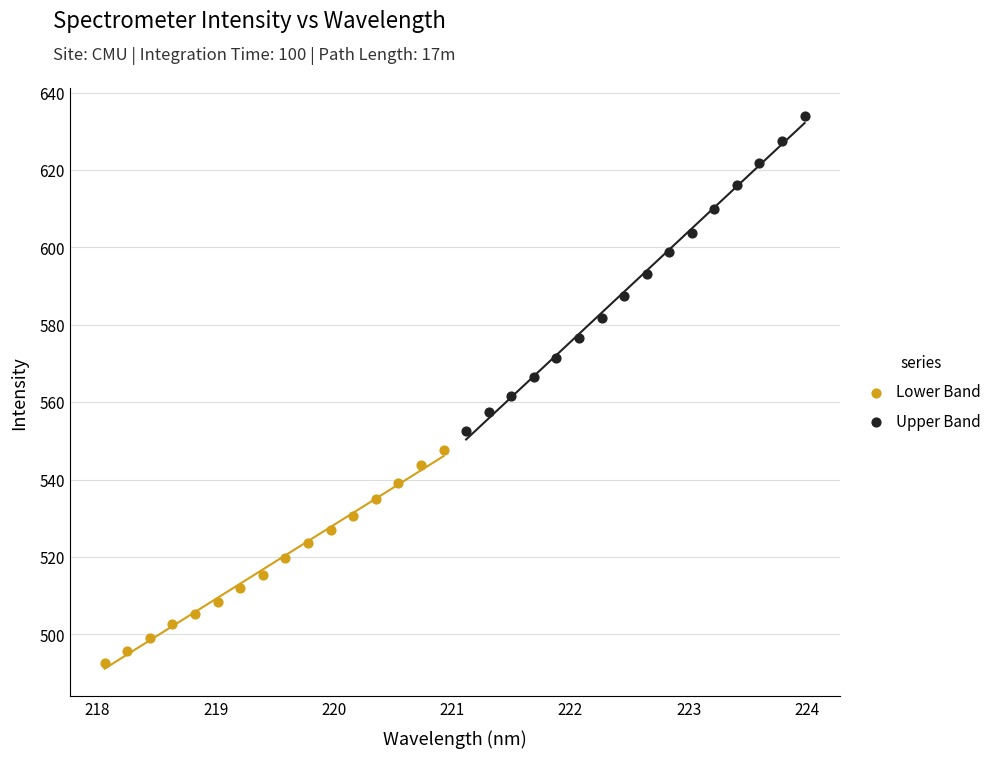

Which series reaches the minimum Y coordinate?

Lower Band